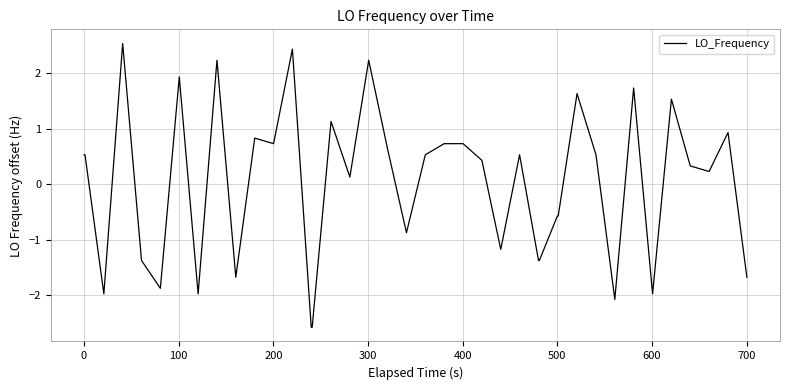

What is the smallest value displayed?

-2.6